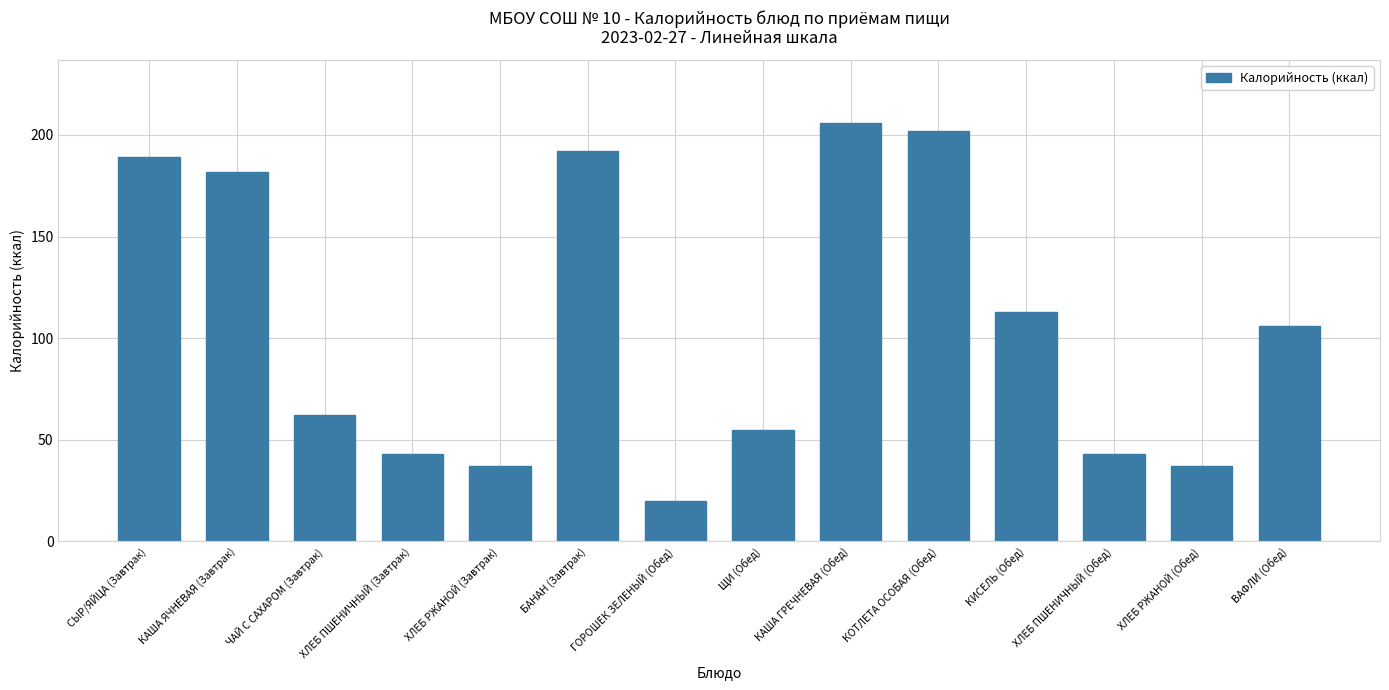

Reading right to left, transcribe all the data shown in this chart.

106	37	43	113	202	206	55	20	192	37	43	62	182	189